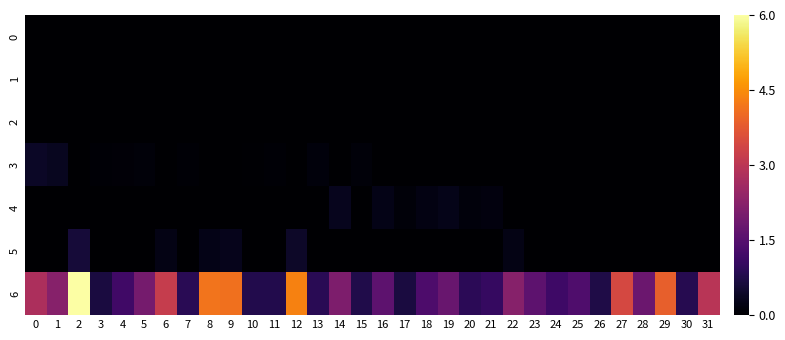

What is the total value across all series at 17?

0.8